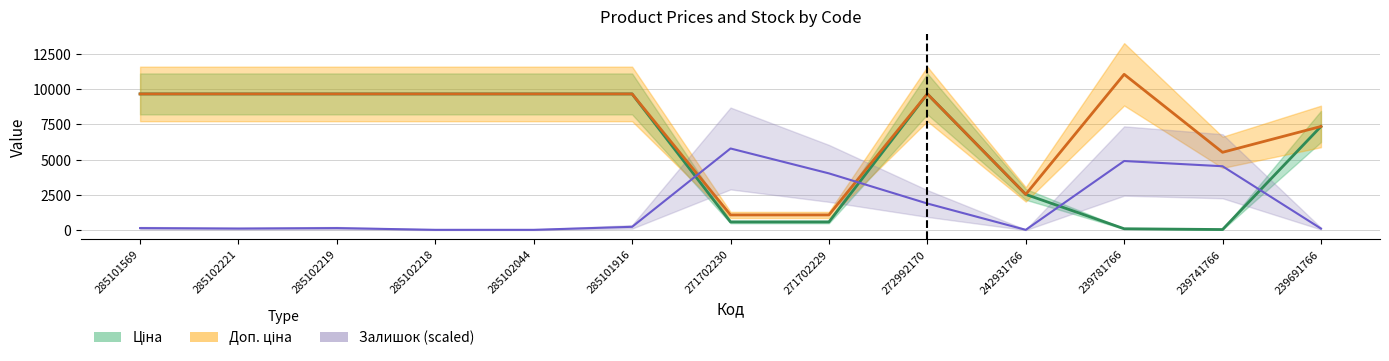

How many series are shown in this chart?

3